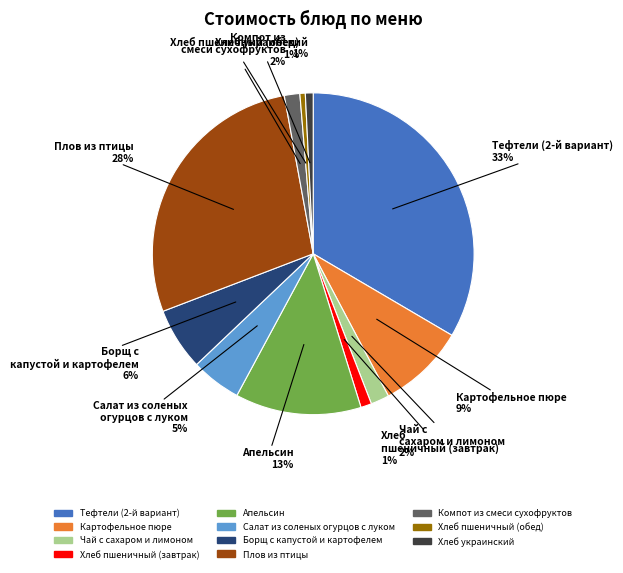

What is the ratio of the value at Салат из соленых огурцов с луком to the value at Картофельное пюре?

0.6